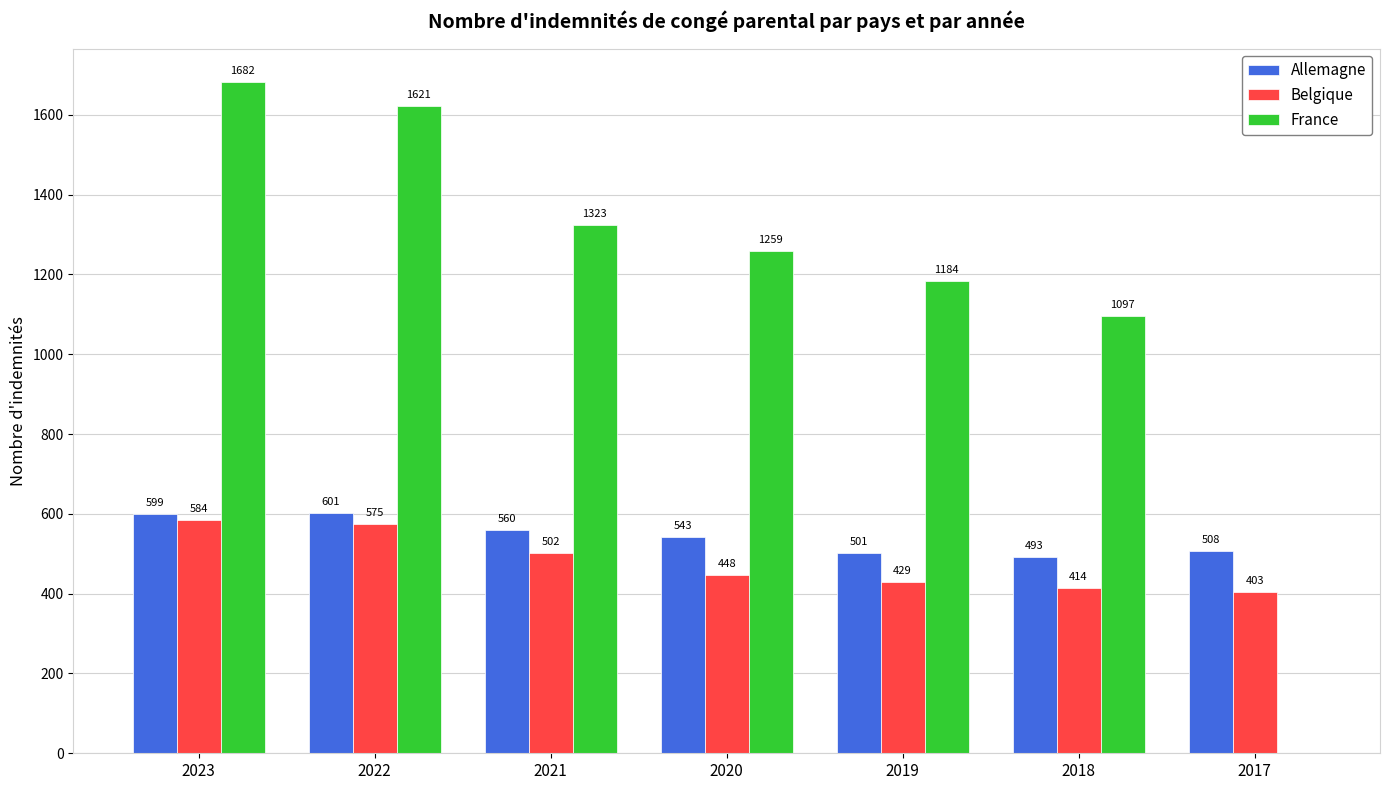

Which series changed the most between 2023 and 2021?

France